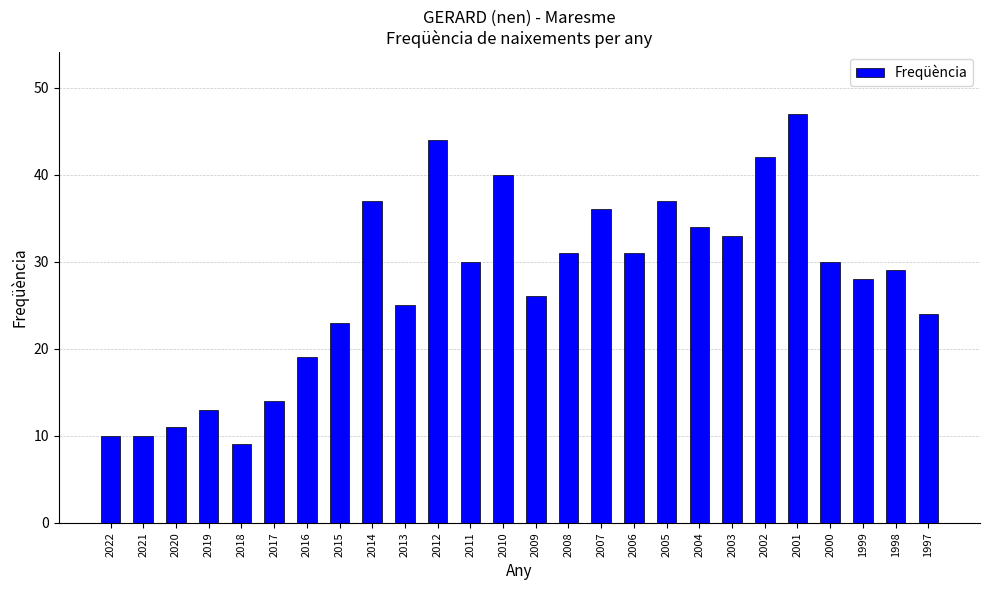

True or false: the data shows 6 at 2019.

False